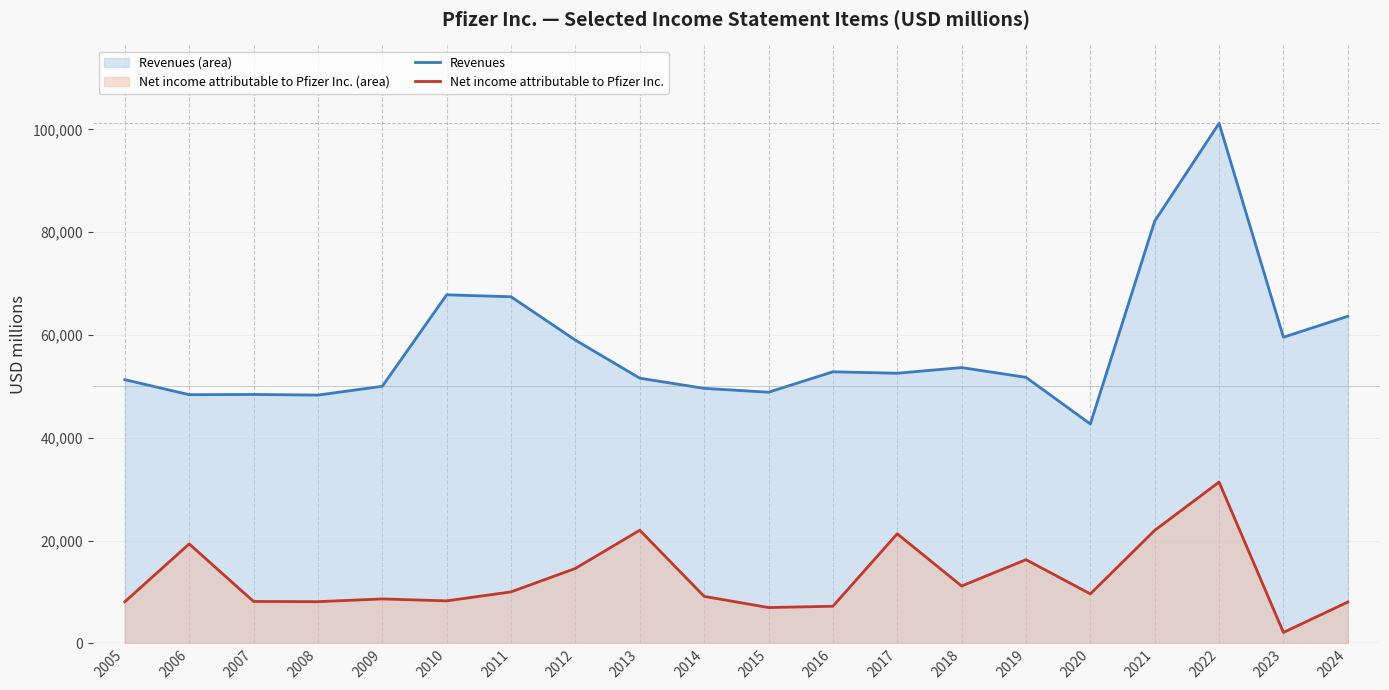

Rank the categories by Revenues value from highest to lowest.

2022, 2021, 2010, 2011, 2024, 2023, 2012, 2018, 2016, 2017, 2019, 2013, 2005, 2009, 2014, 2015, 2007, 2006, 2008, 2020